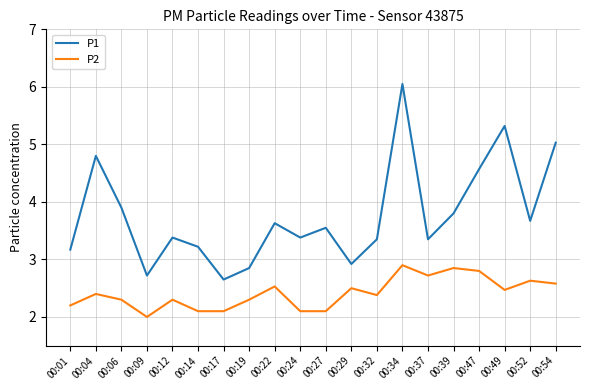

Is it true that P2 equals 2.1 at 00:27?

True